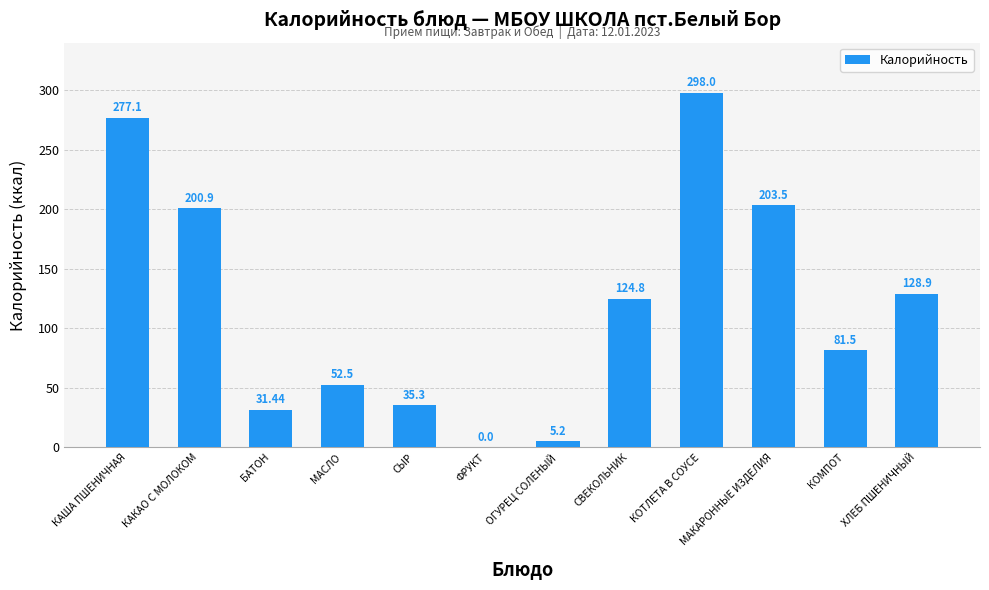

Between СВЕКОЛЬНИК and ХЛЕБ ПШЕНИЧНЫЙ, which is larger?

ХЛЕБ ПШЕНИЧНЫЙ